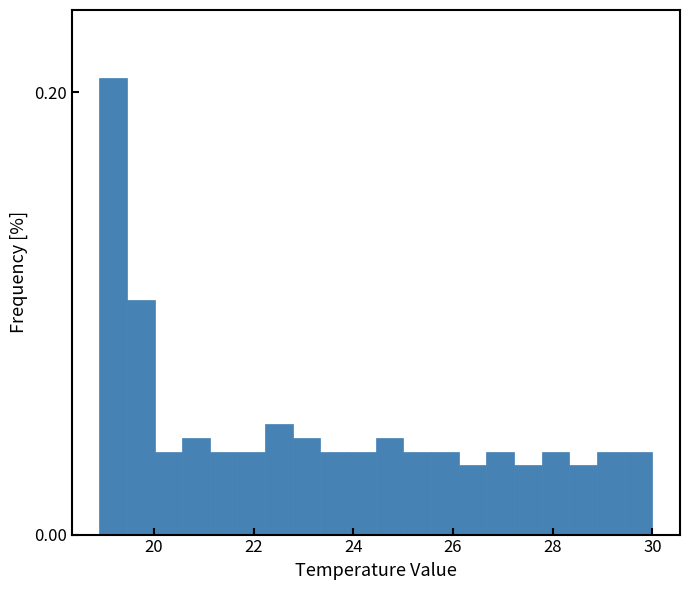

Around what value on the x-axis is the tallest bar? Give the approximate position of its centre, as read against the axis.

19.2